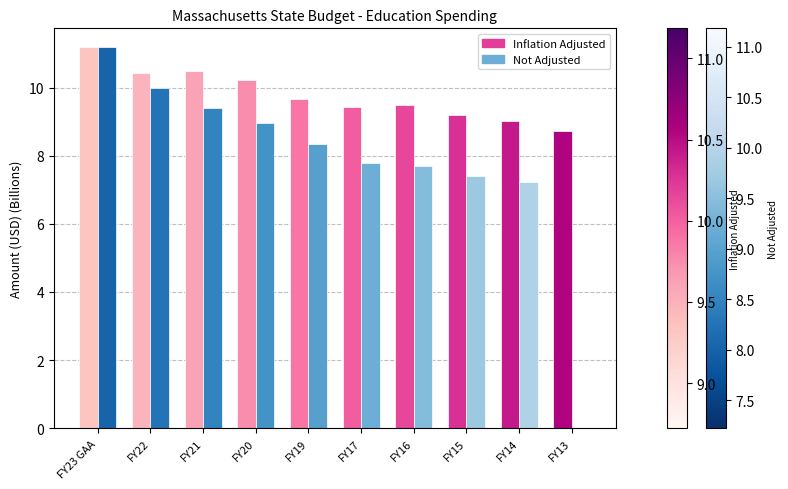

What is the greatest value displayed?

11.2